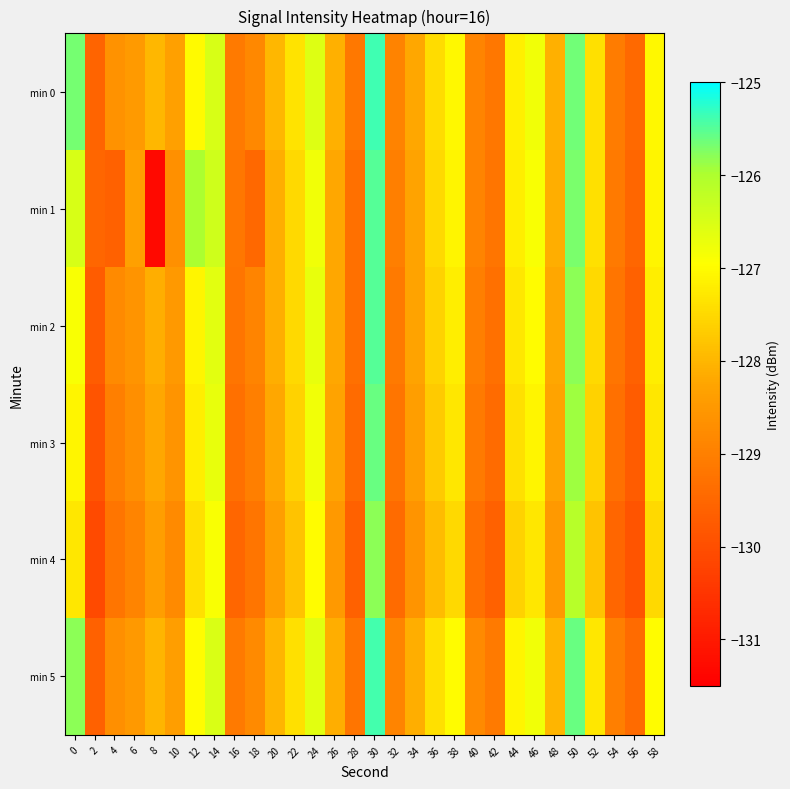

Rank the series at 44 from lowest to highest value.

min 4, min 3, min 2, min 1, min 0, min 5